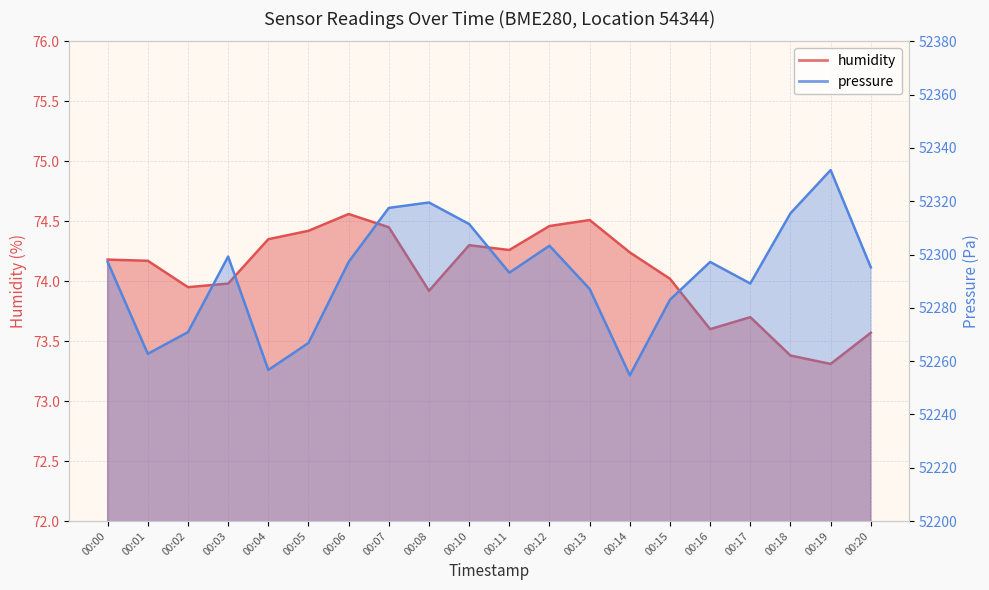

What is the sum of all humidity values?

1481.3